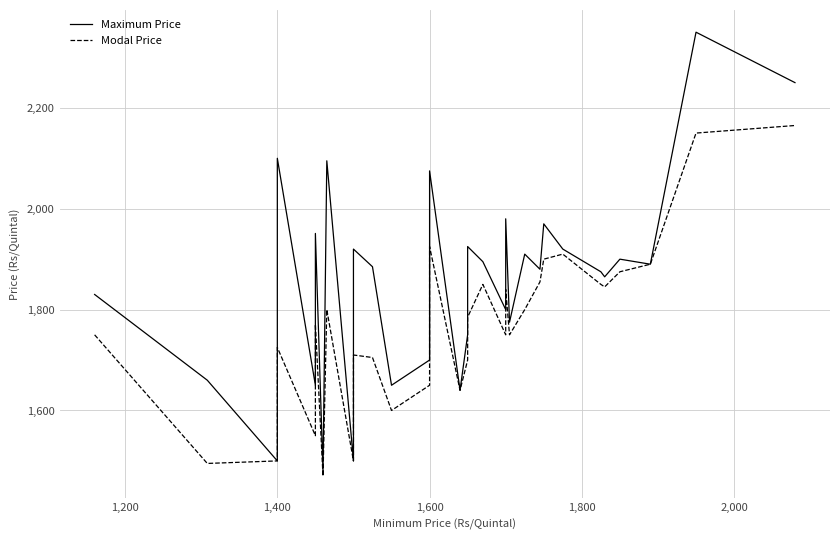

Does the chart have visible grid lines?

Yes